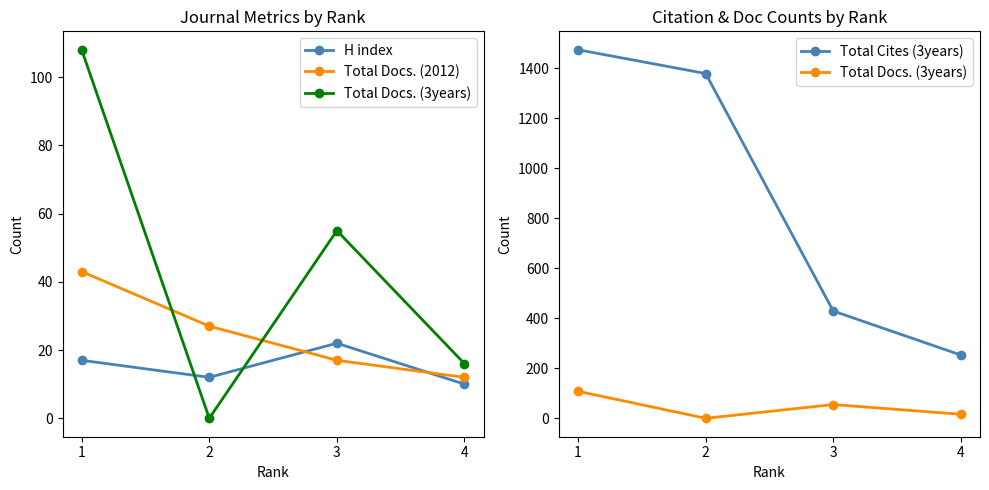

After their last crossing, which series has the higher values: H index or Total Docs. (2012)?

Total Docs. (2012)